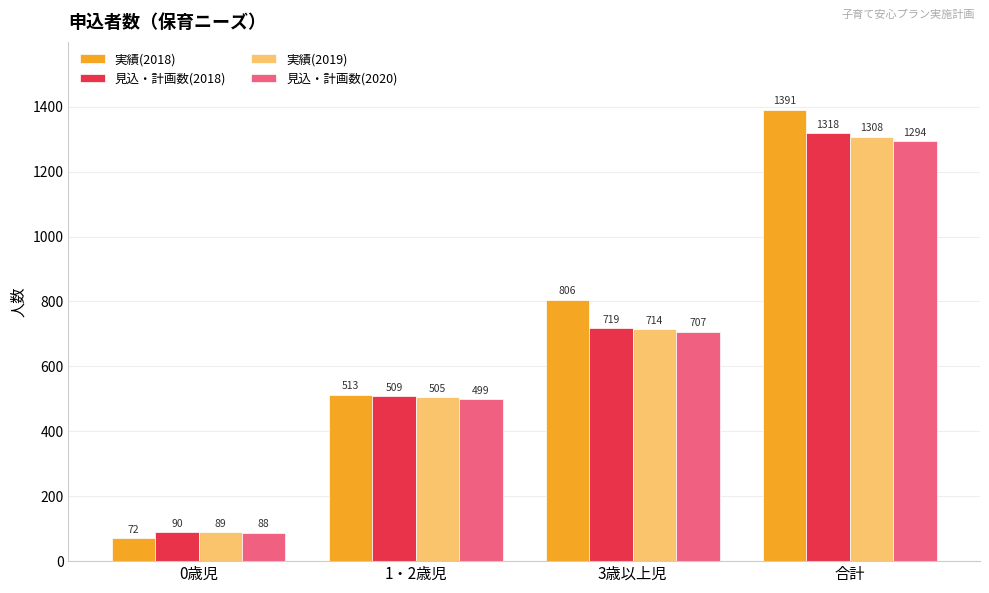

Reading left to right, extract all data points from this chart.

実績(2018): 72	513	806	1391
見込・計画数(2018): 90	509	719	1318
実績(2019): 89	505	714	1308
見込・計画数(2020): 88	499	707	1294